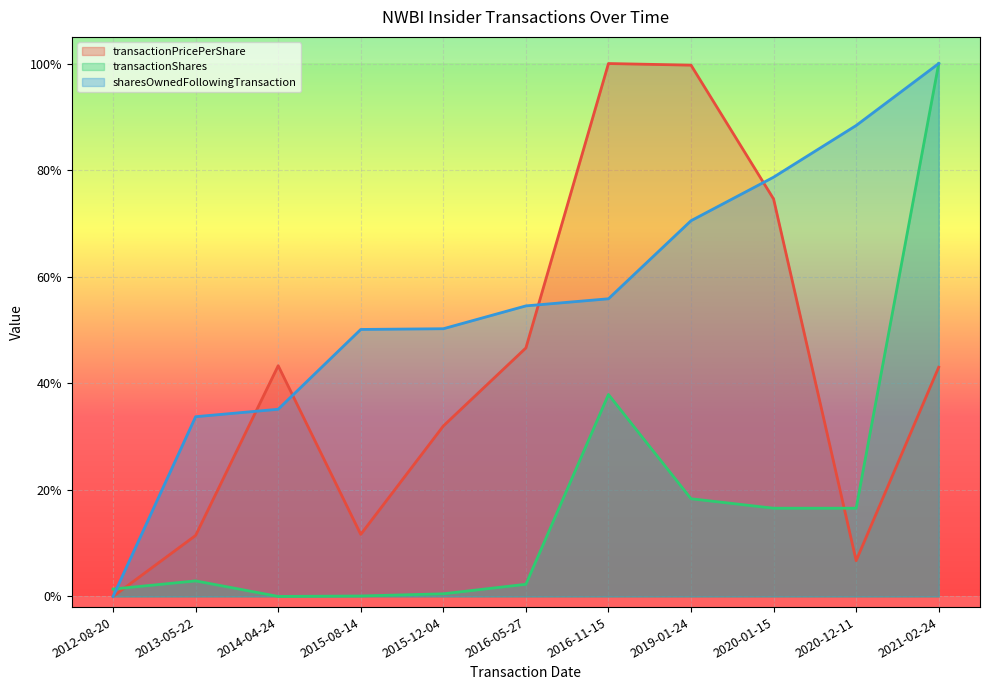

What are all the series names shown in the legend?

transactionPricePerShare, transactionShares, sharesOwnedFollowingTransaction